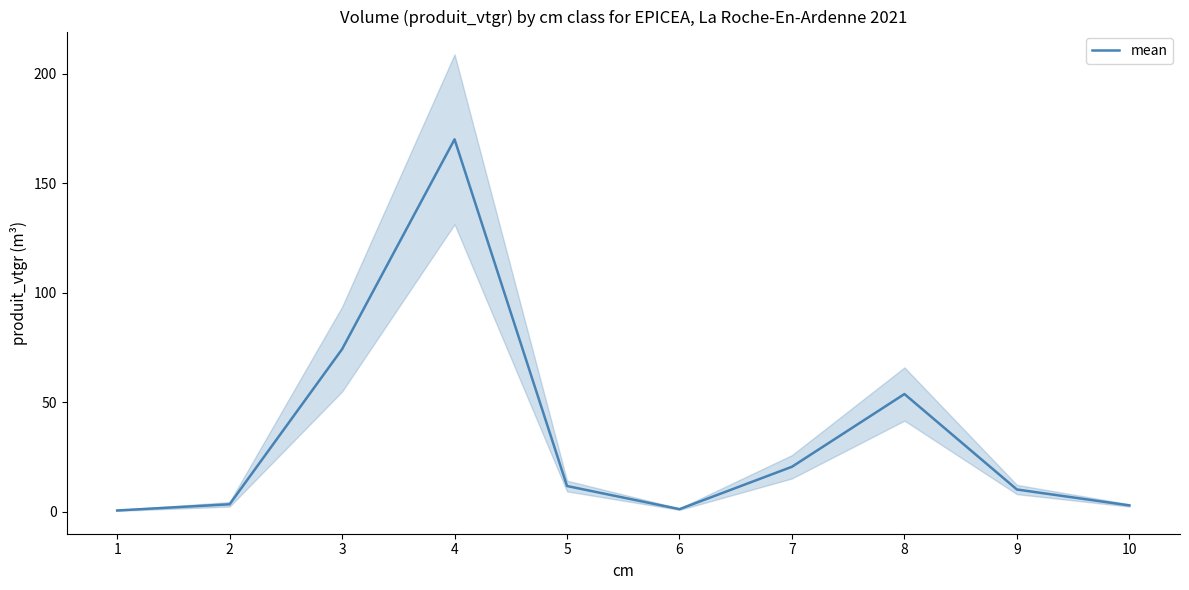

What is the minimum value shown in the chart?

0.5